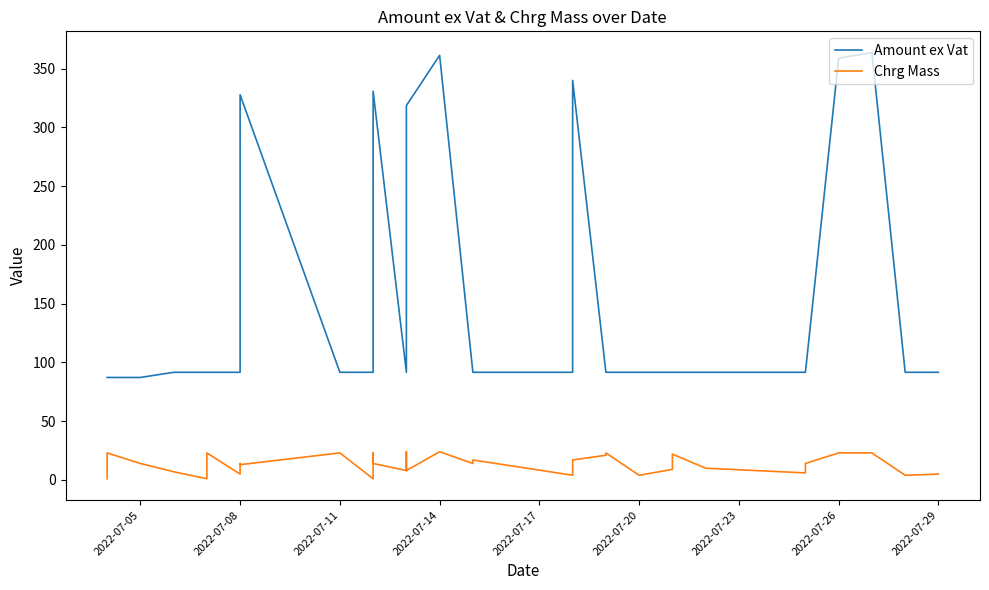

True or false: Chrg Mass and Amount ex Vat intersect in this chart.

False